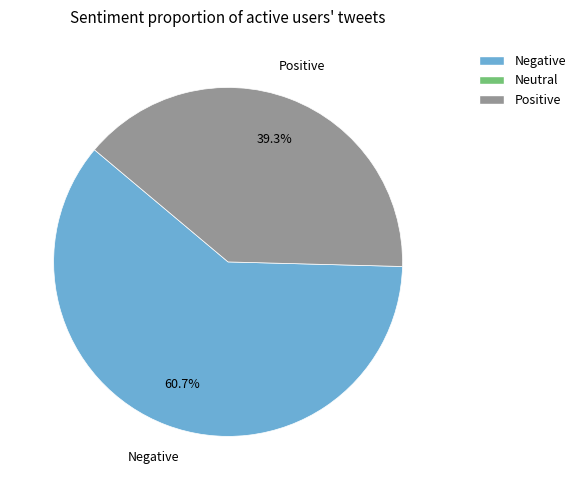

What is the largest slice in the pie chart?

Negative